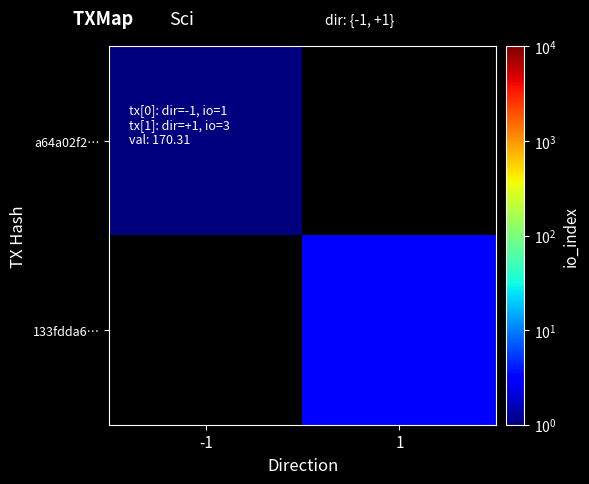

What is the maximum value shown in the chart?

3.0